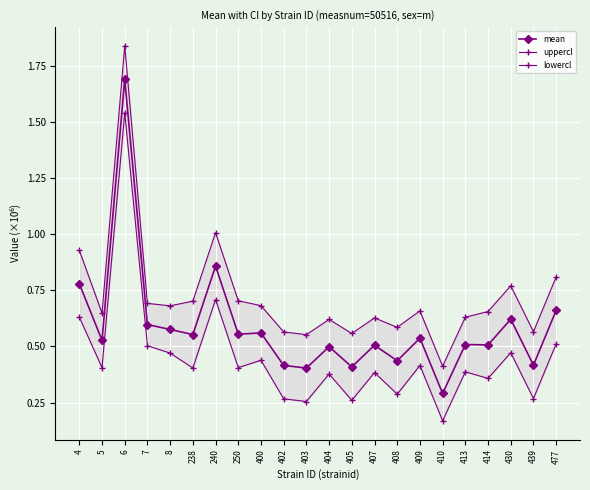

What is the total value across all series at 414?

1.5